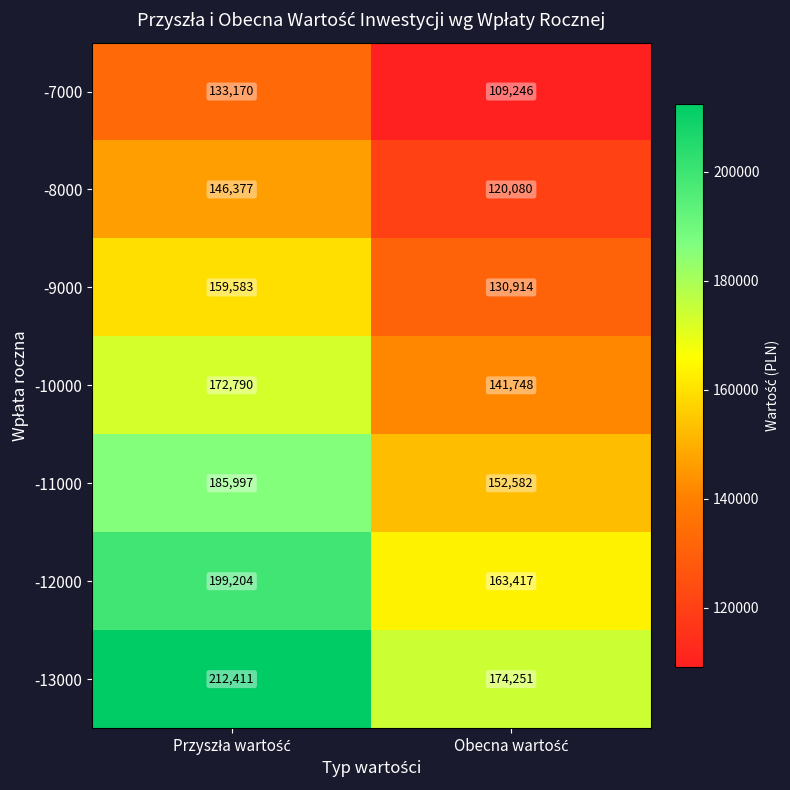

How many series are shown in this chart?

7